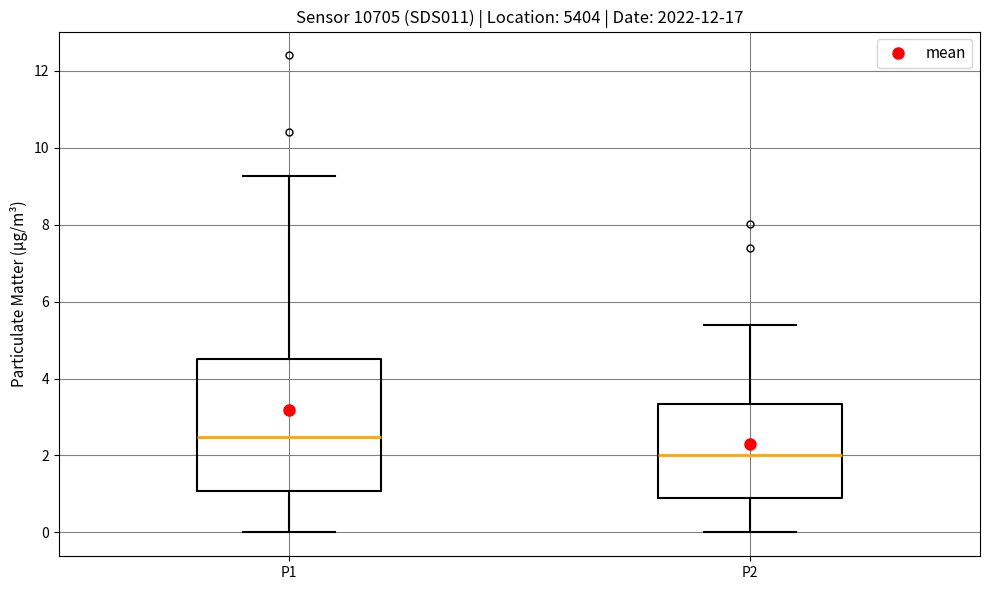

Which box is the tallest, from its lower edge to its upper edge?

P1